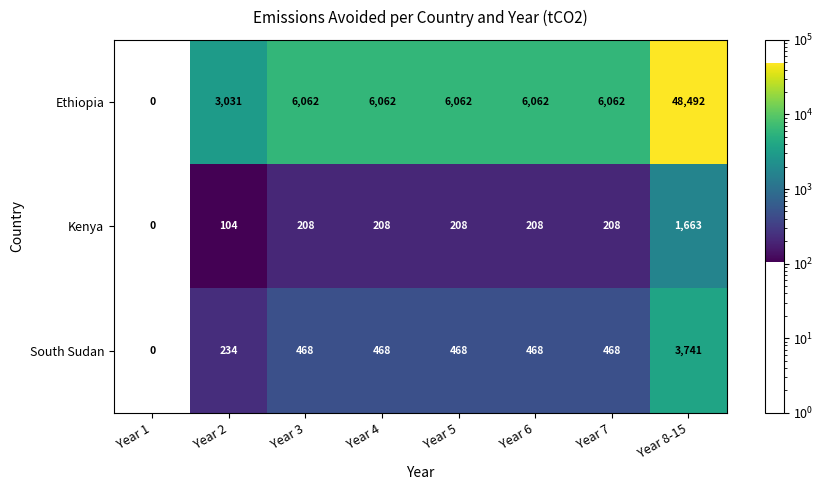

Is it true that Kenya equals 208 at Year 5?

True